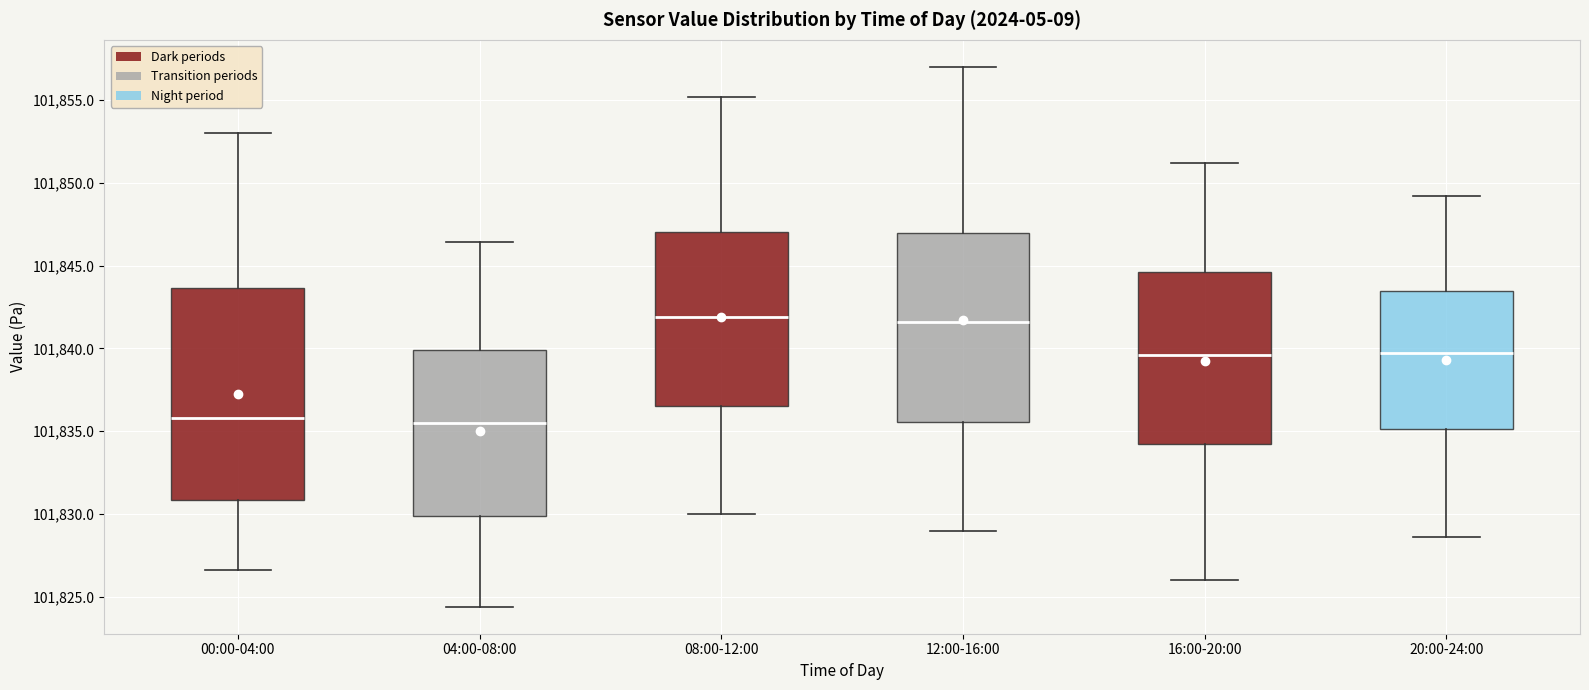

Which box is the tallest, from its lower edge to its upper edge?

00:00-04:00